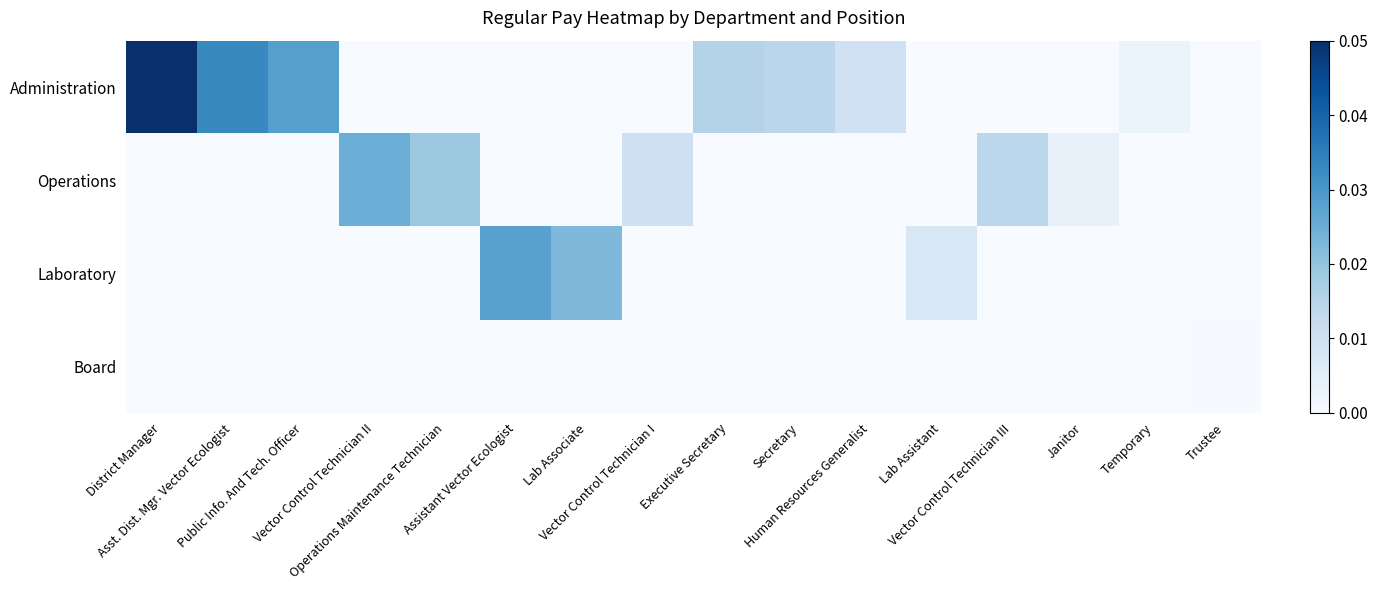

At which category does the chart reach its peak across all series?

District Manager